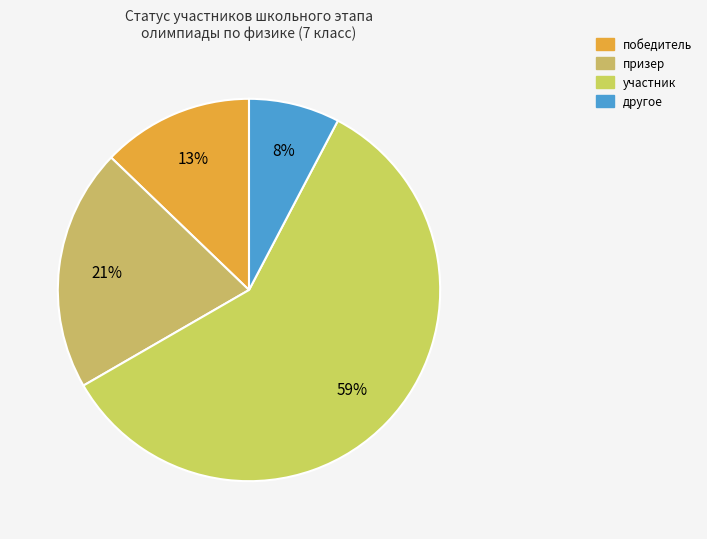

How many segments does this pie chart have?

4